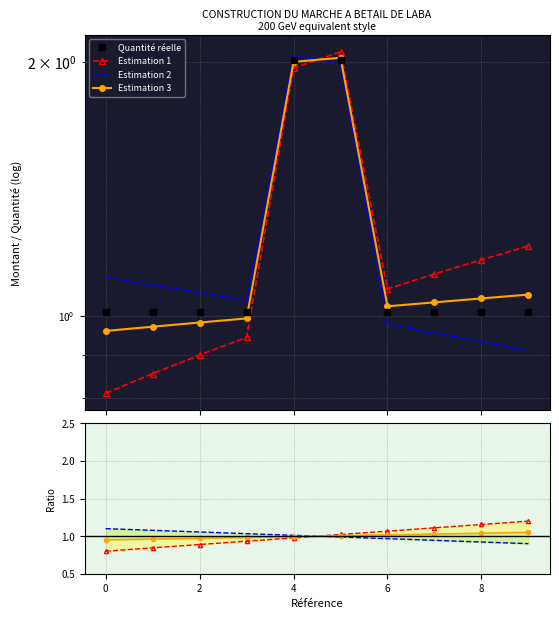

After their last crossing, which series has the higher values: Estimation 2 or Estimation 1?

Estimation 1